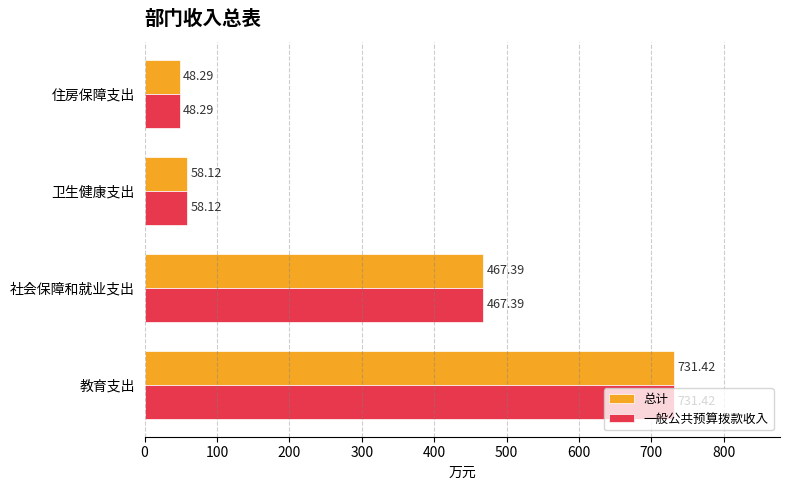

What is the difference between the maximum and second lowest values in the 一般公共预算拨款收入 series?

673.3